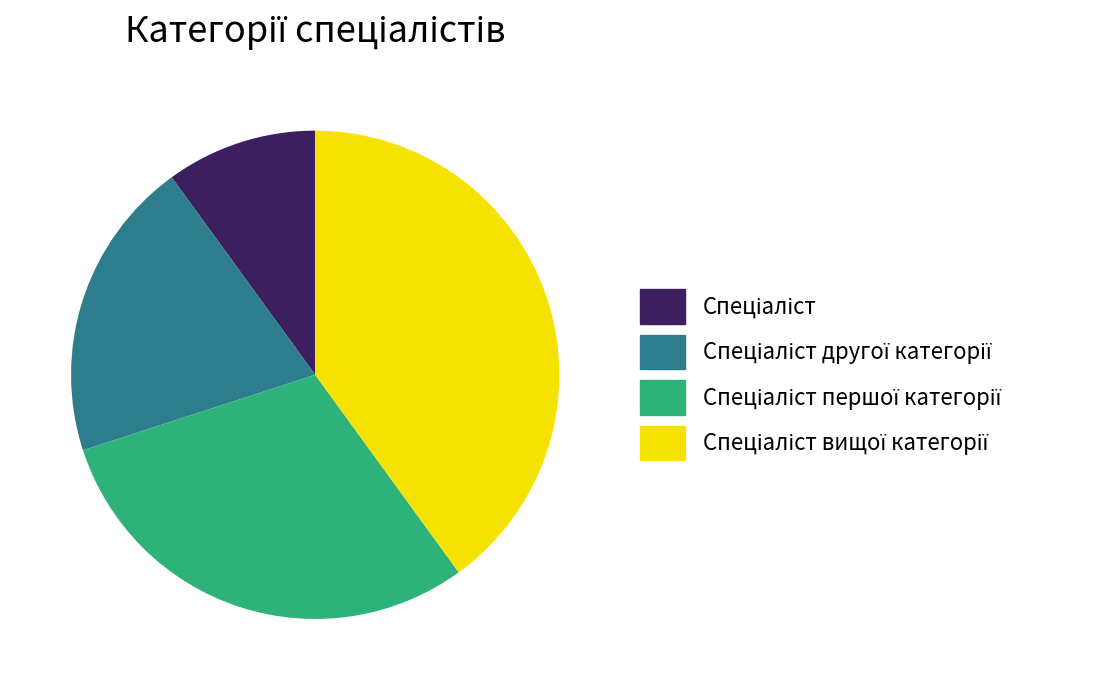

Is there a majority slice in this chart?

No